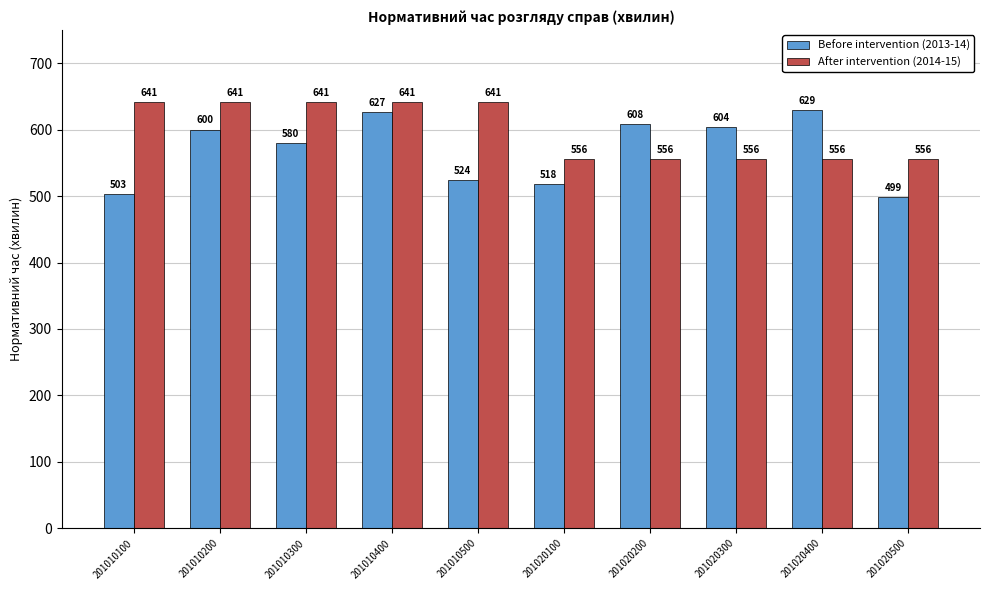

What is the difference between the second highest and minimum values in the After intervention (2014-15) series?

85